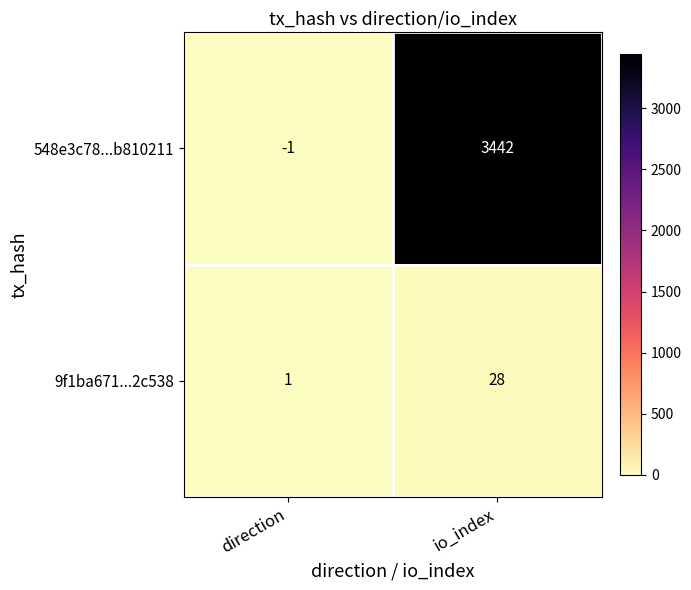

What is the difference between the maximum and minimum values in the 9f1ba671...2c538 series?

27